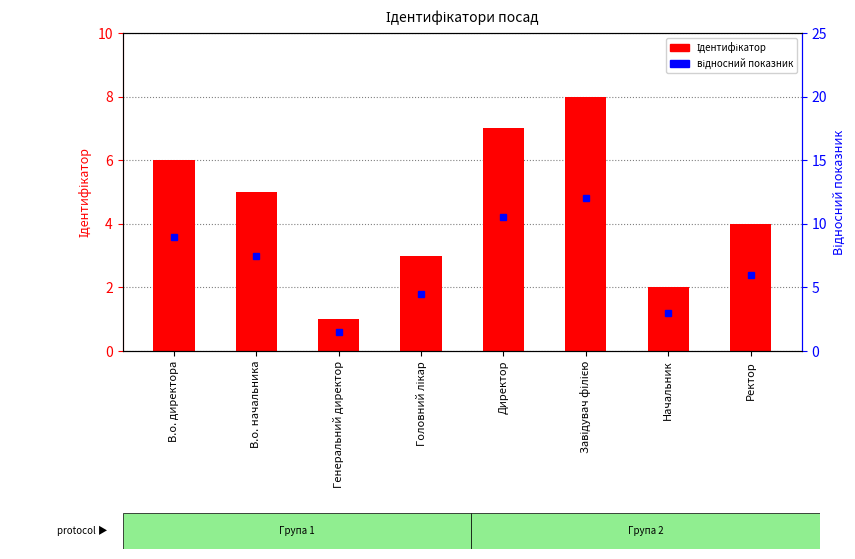

What is the sum of the values at Головний лікар and Директор?

10